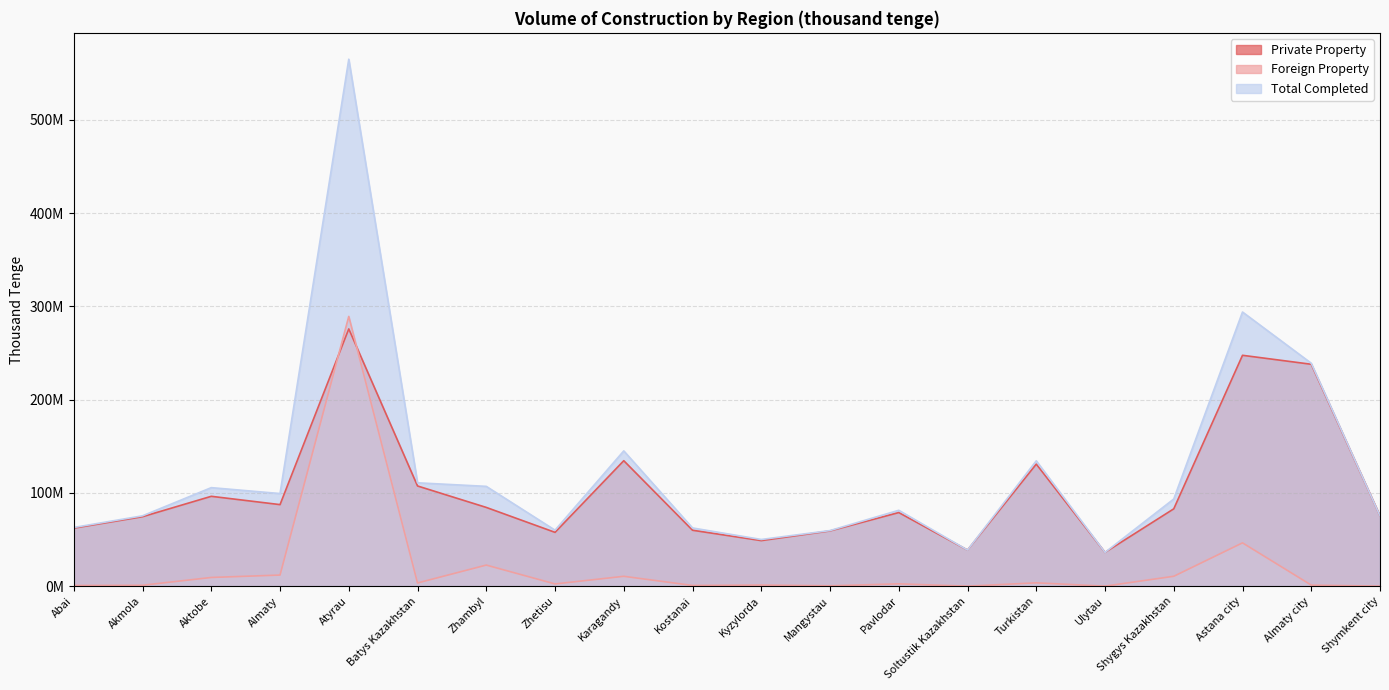

At Zhambyl, list the series in order from largest to smallest.

Total Completed, Private Property, Foreign Property